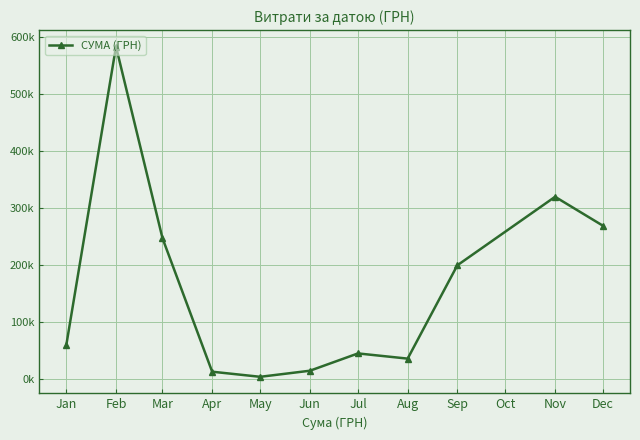

Is this an area chart (filled region under the line)?

No